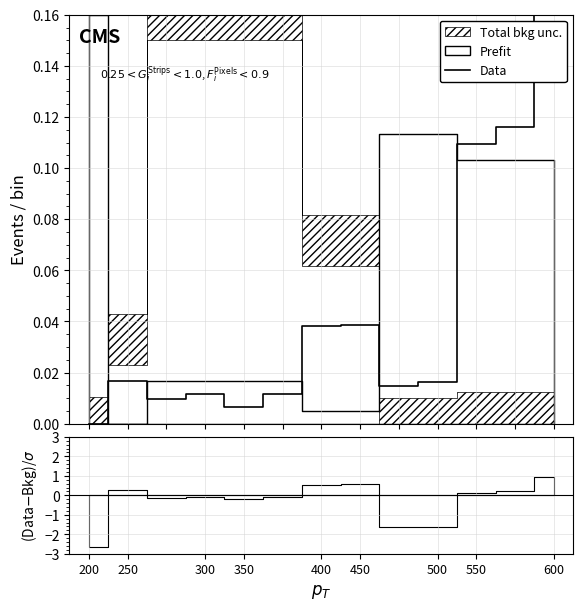

What is the greatest value displayed?

0.2